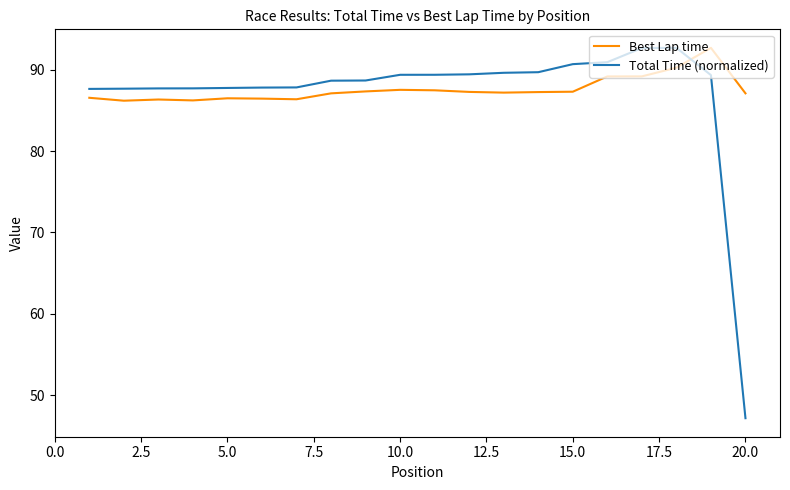

What is the minimum value shown in the chart?

47.2